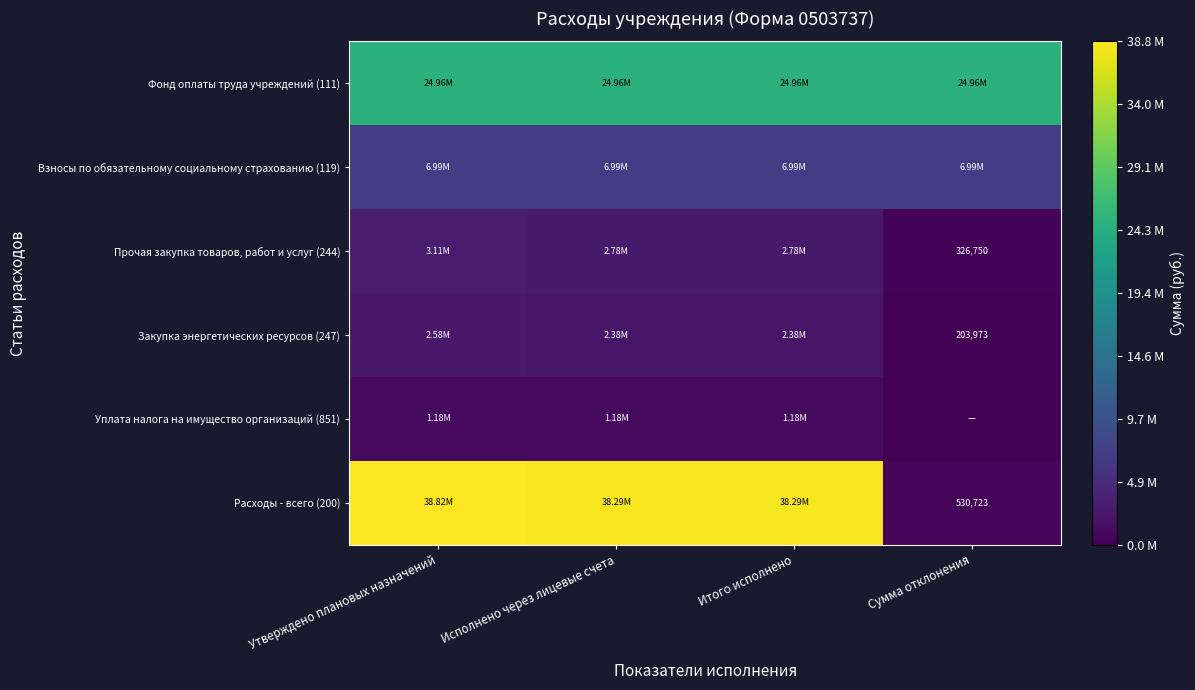

What is the difference between the highest and lowest values at Утверждено плановых назначений?

37640609.9